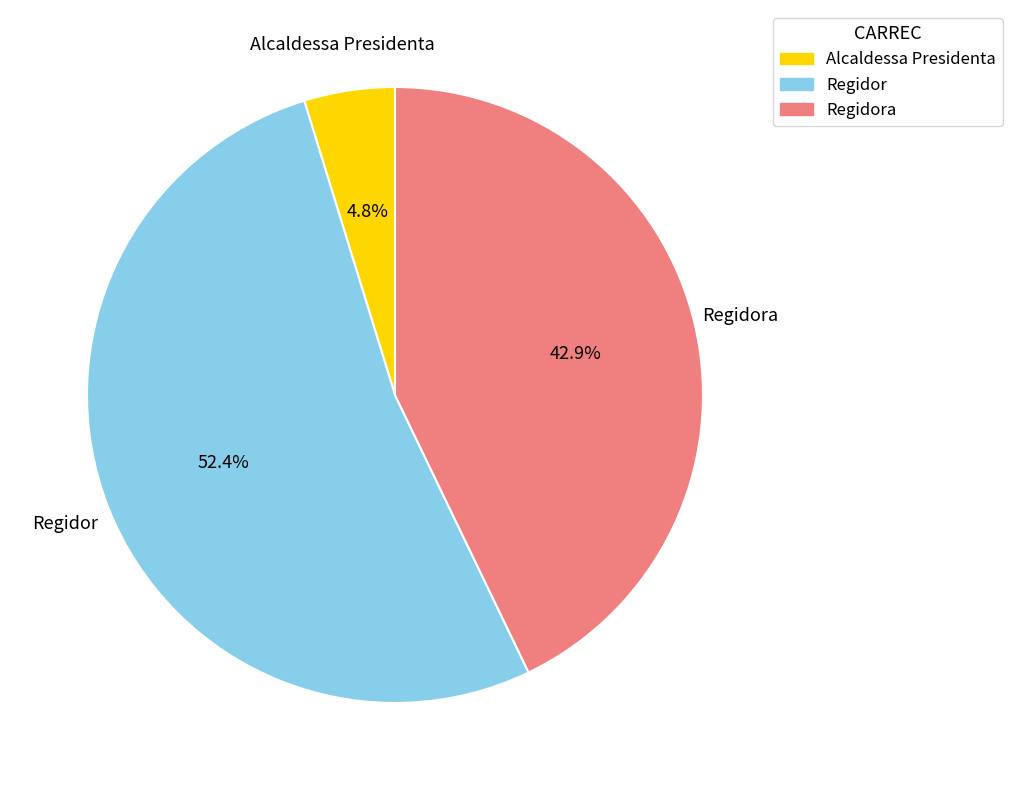

Does any single category account for the majority?

Yes